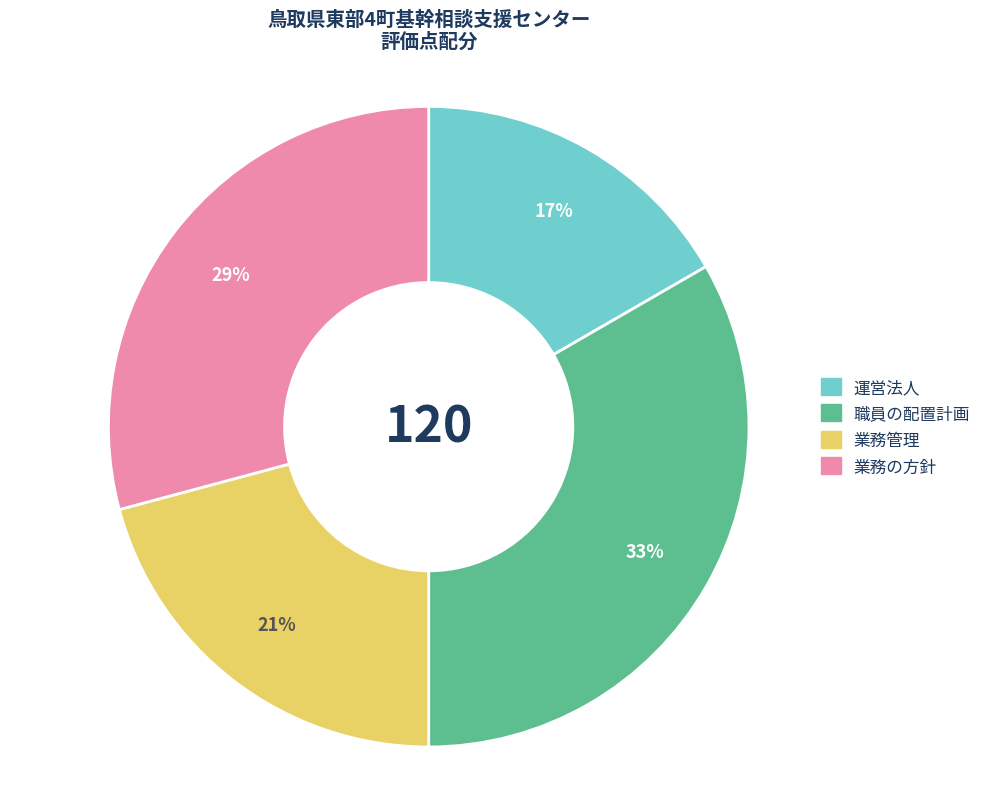

Is 業務管理 the majority of the pie?

No